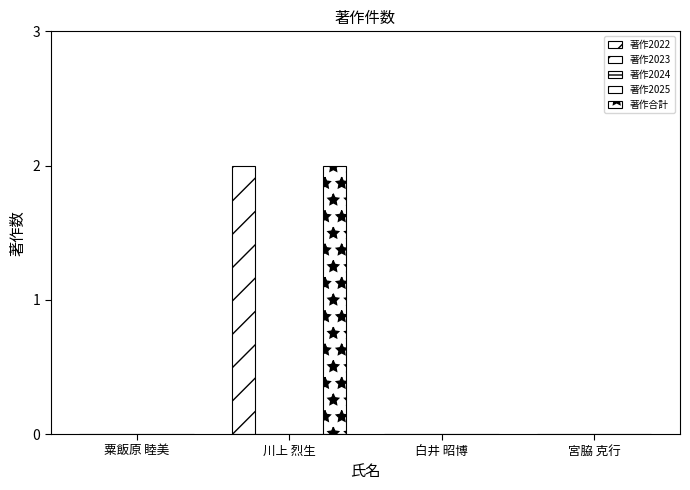

True or false: 著作2022 has a value of 1 at 宮脇 克行.

False